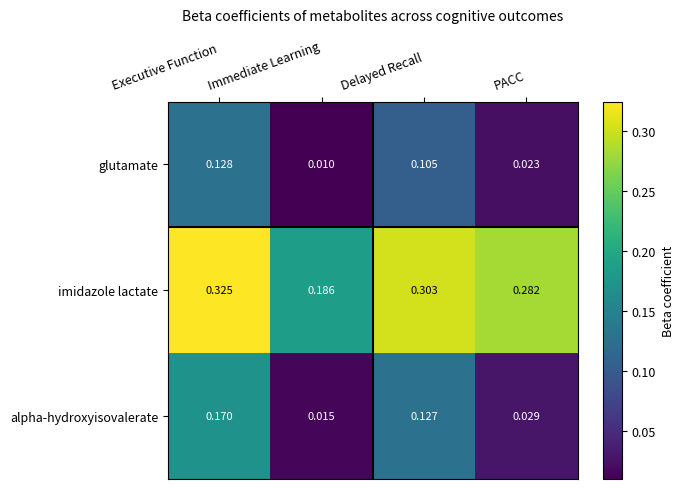

At which category is the sum across all series the highest?

Executive Function